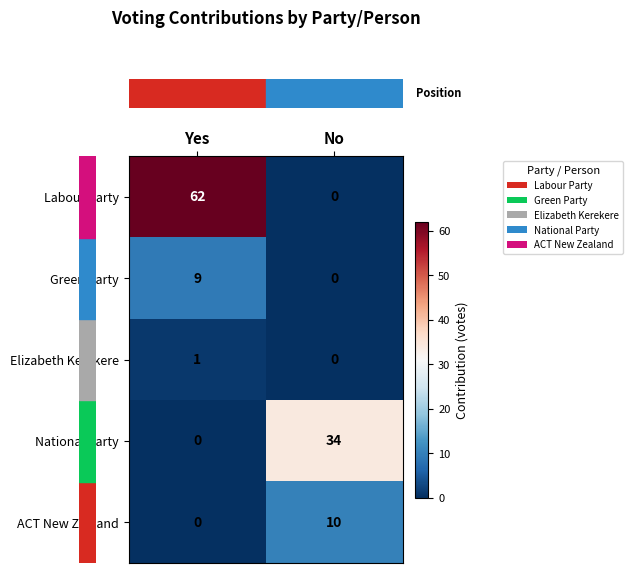

Which series has the widest spread of values?

Labour Party